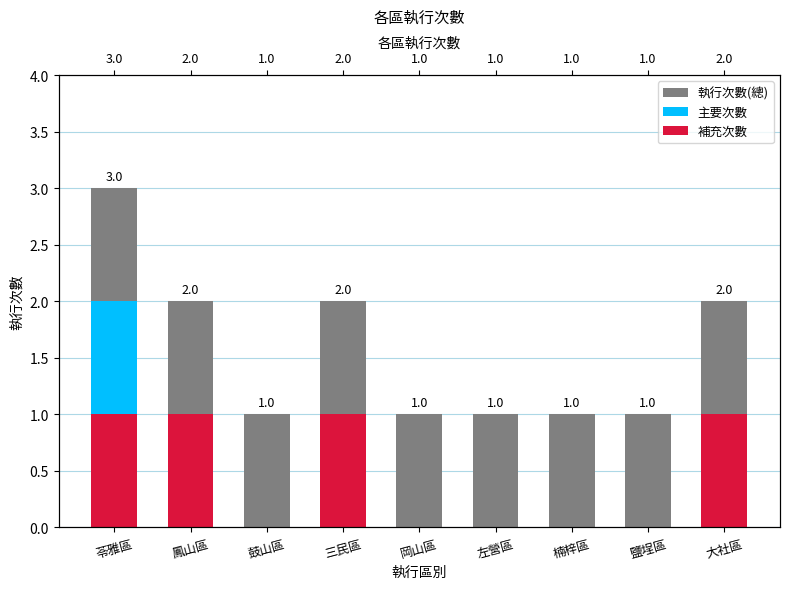

Is it true that 主要次數 equals 0 at 鼓山區?

True